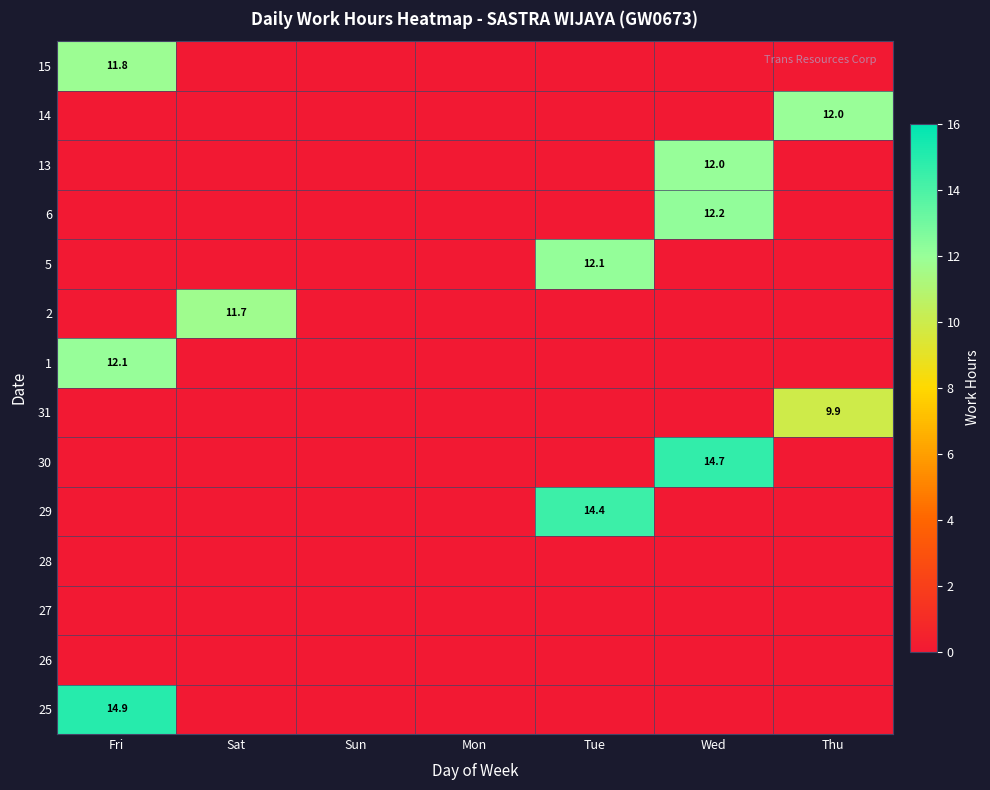

Is it true that 15 equals 16.7 at Fri?

False